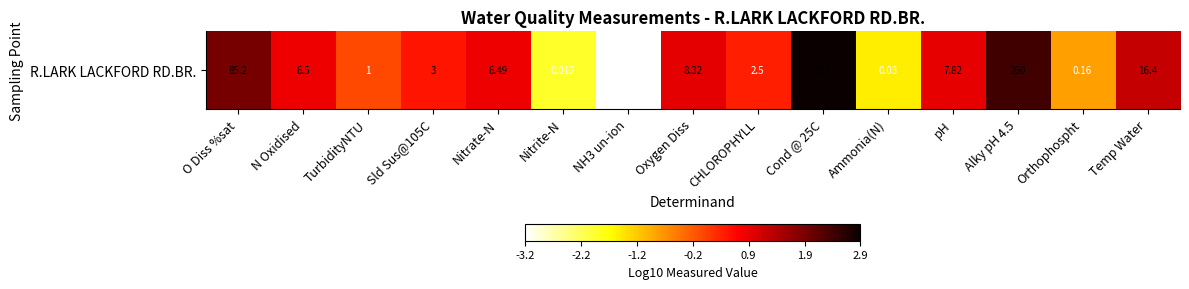

How many negative values are there?

4